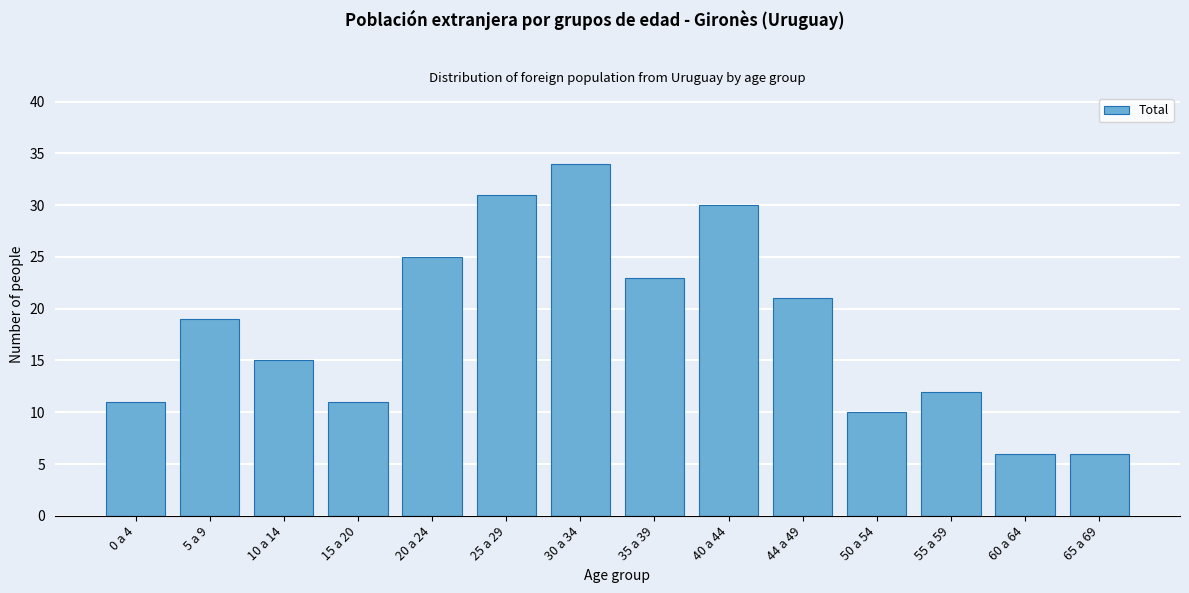

Reading left to right, what are all the values shown in this chart?

11	19	15	11	25	31	34	23	30	21	10	12	6	6